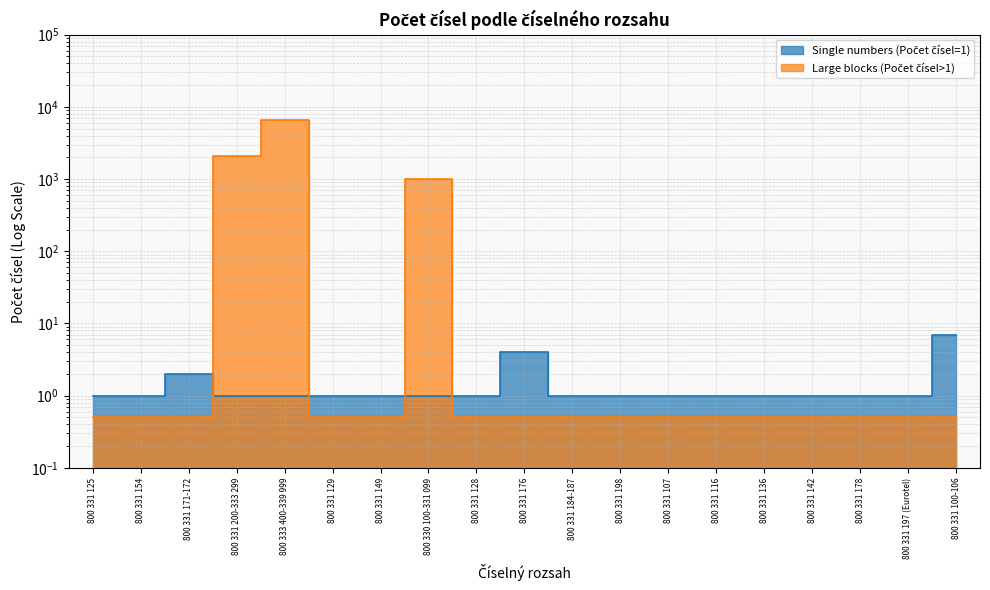

Reading right to left, list all the values displayed in this chart.

Single numbers (Počet čísel=1): 800 331 100-106=7.0	800 331 197 (Eurotel)=1.0	800 331 178=1.0	800 331 142=1.0	800 331 136=1.0	800 331 116=1.0	800 331 107=1.0	800 331 198=1.0	800 331 184-187=1.0	800 331 176=4.0	800 331 128=1.0	800 330 100-331 099=1.0	800 331 149=1.0	800 331 129=1.0	800 333 400-339 999=1.0	800 331 200-333 299=1.0	800 331 171-172=2.0	800 331 154=1.0	800 331 125=1.0
Large blocks (Počet čísel>1): 800 331 100-106=0.5	800 331 197 (Eurotel)=0.5	800 331 178=0.5	800 331 142=0.5	800 331 136=0.5	800 331 116=0.5	800 331 107=0.5	800 331 198=0.5	800 331 184-187=0.5	800 331 176=0.5	800 331 128=0.5	800 330 100-331 099=1000.0	800 331 149=0.5	800 331 129=0.5	800 333 400-339 999=6600.0	800 331 200-333 299=2100.0	800 331 171-172=0.5	800 331 154=0.5	800 331 125=0.5